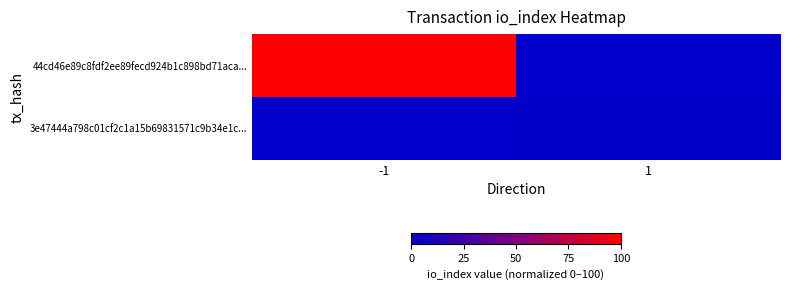

Which series has the largest range (max minus min)?

44cd46e89c8fdf2ee89fecd924b1c898bd71aca...